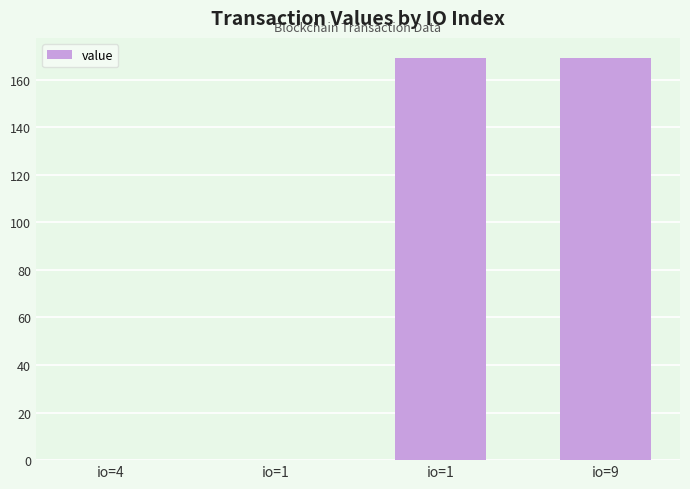

The value at io=9 is 75.9. True or false?

False